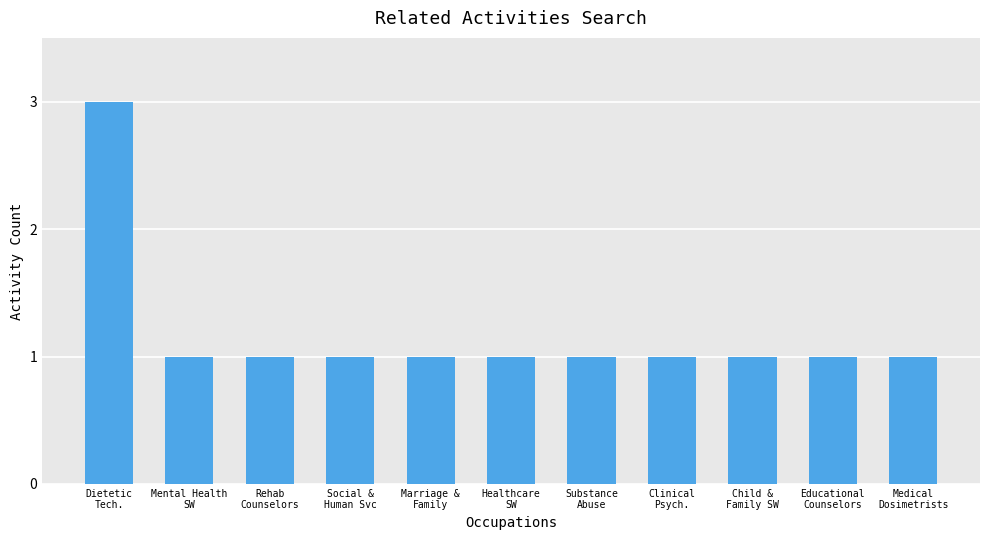

What is the difference between the values at Medical
Dosimetrists and Dietetic
Tech.?

2